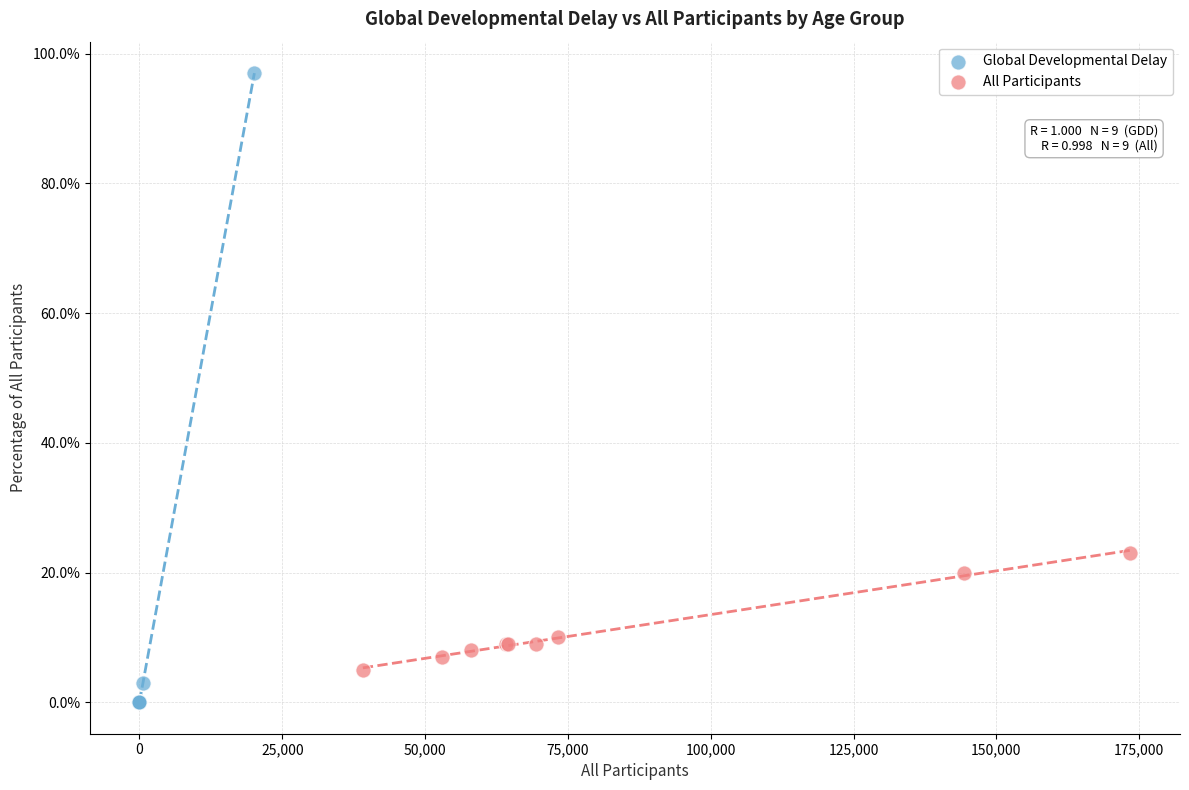

Which series reaches the minimum Y coordinate?

Global Developmental Delay